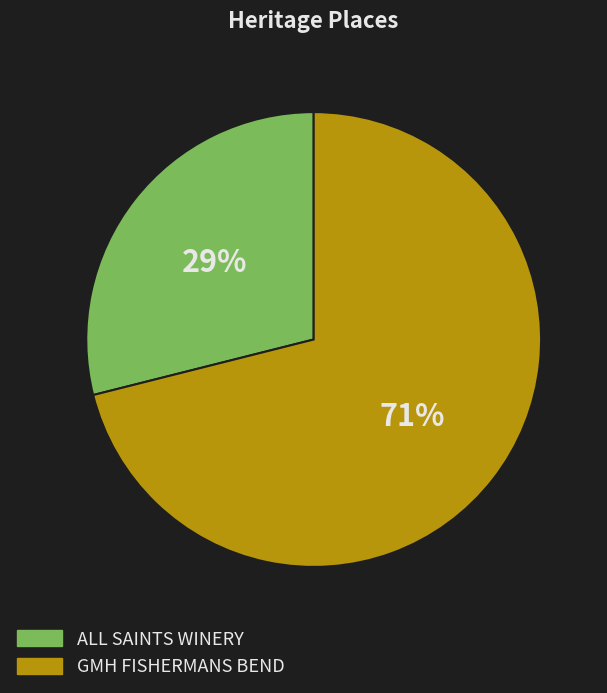

What percentage is the ALL SAINTS WINERY slice, to the nearest percent?

29%